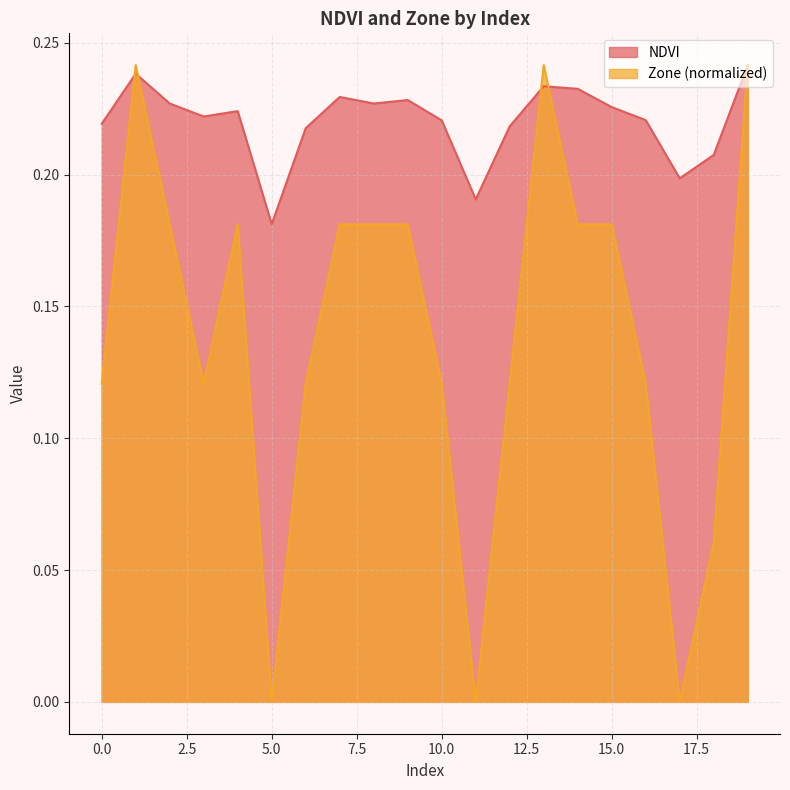

Which series changed the most between 5 and 8?

Zone